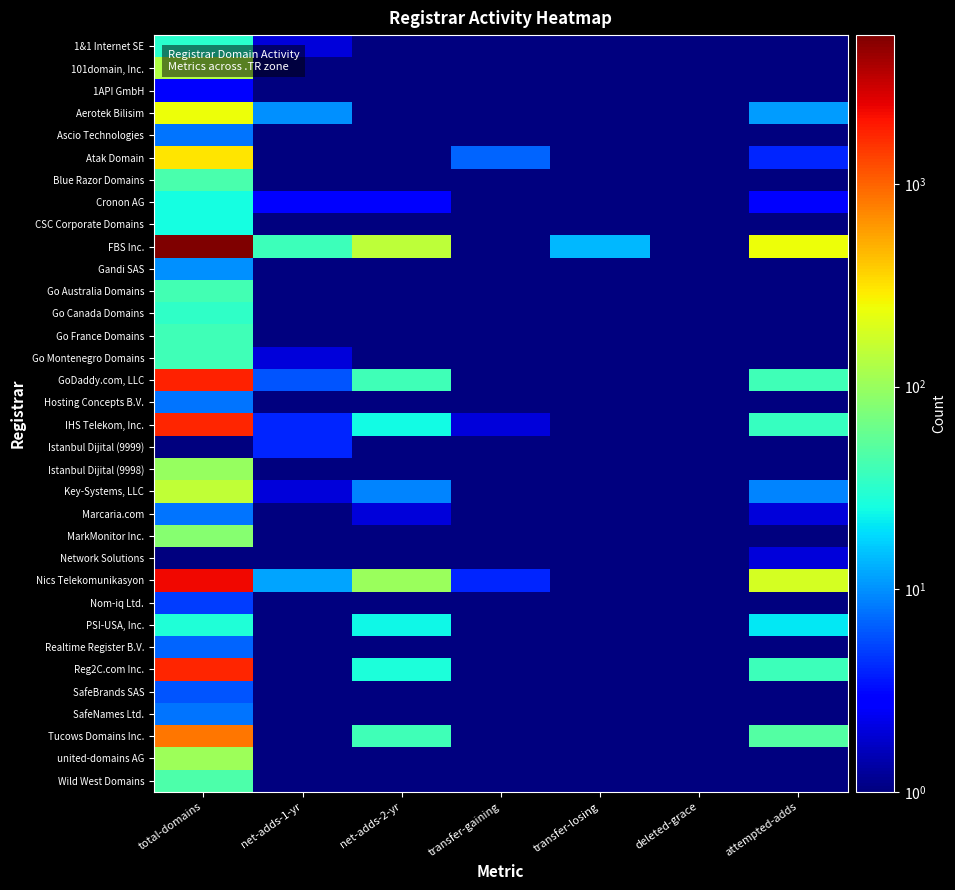

What is the difference between the highest and lowest values at net-adds-1-yr?

37.5